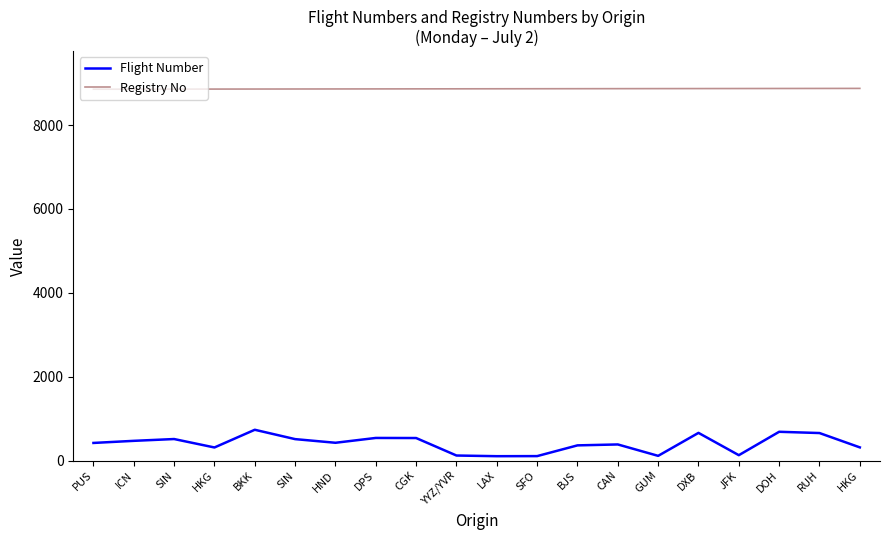

What are all the series names shown in the legend?

Flight Number, Registry No